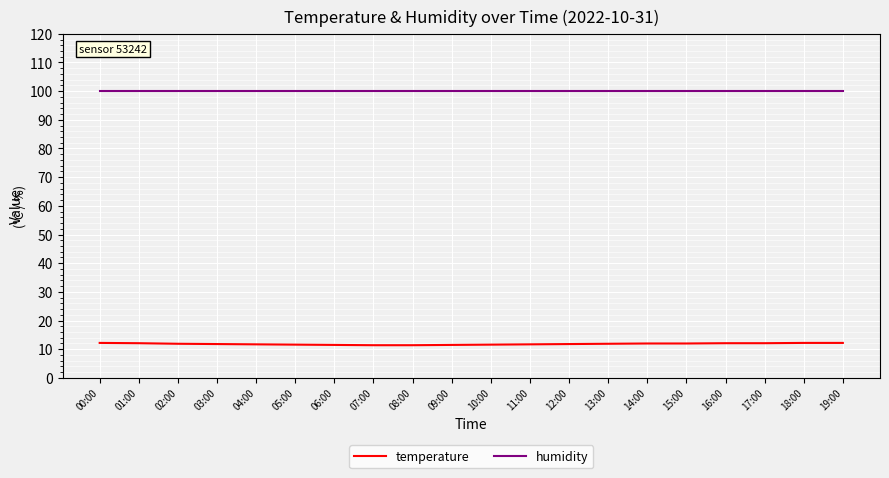

What are all the series names shown in the legend?

temperature, humidity